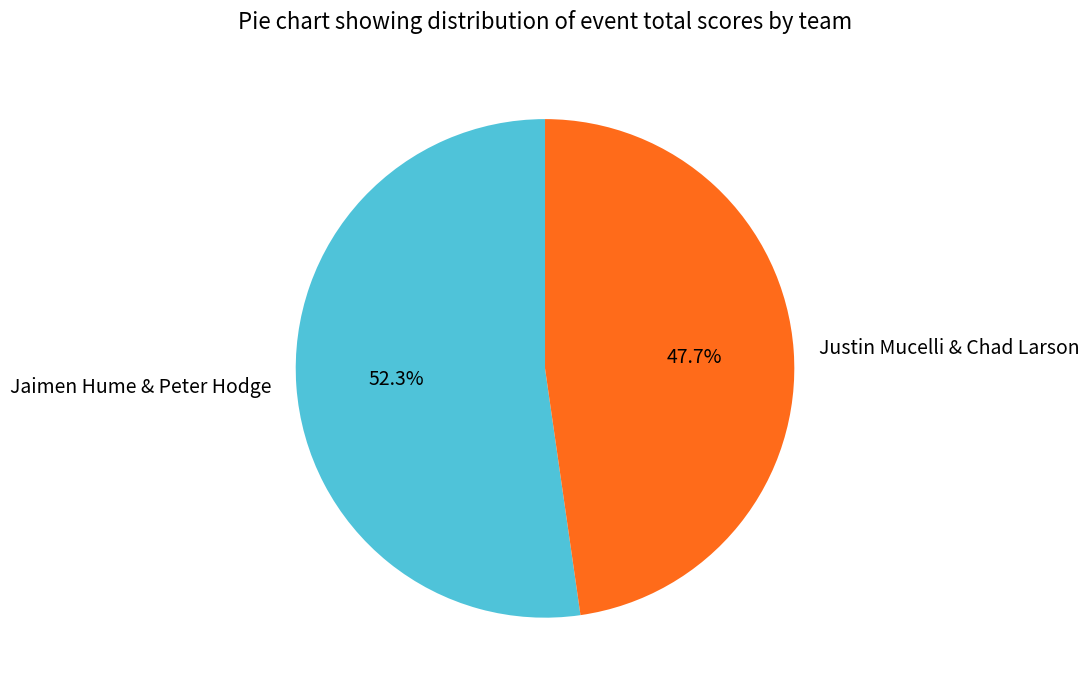

How much of the chart is everything except Justin Mucelli & Chad Larson?

52.3%